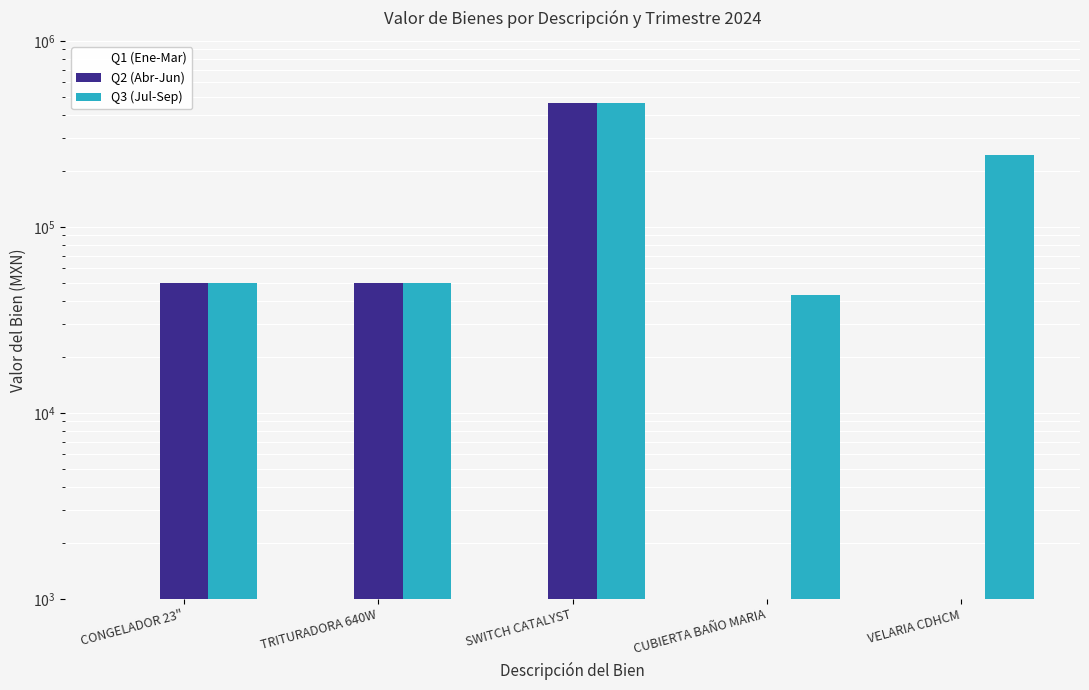

At which label does Q1 (Ene-Mar) reach its minimum?

CONGELADOR 23"